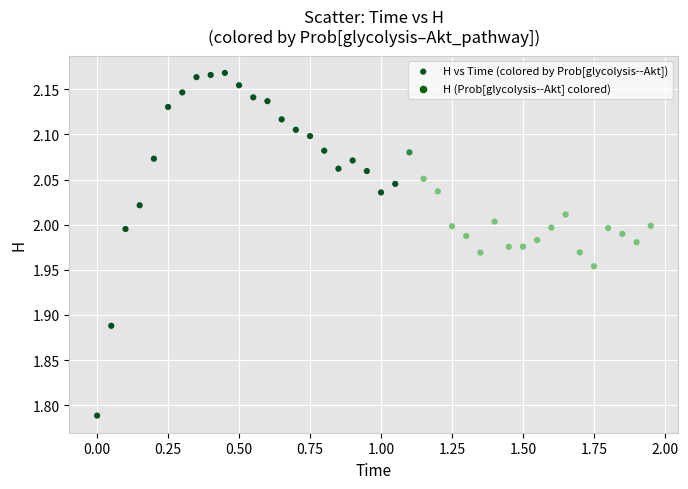

What is the range of Y values (max minus min)?

0.4